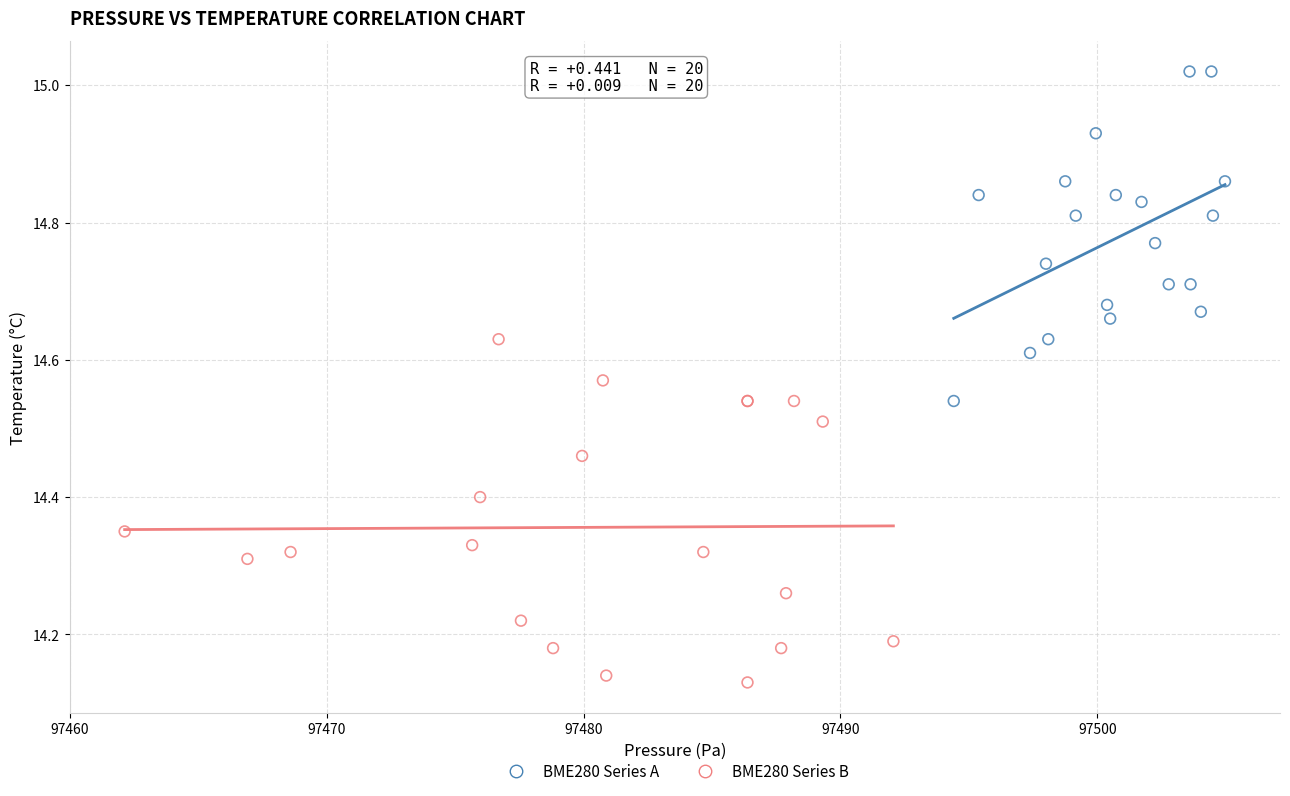

Which series contains the highest Y value?

BME280 Series A